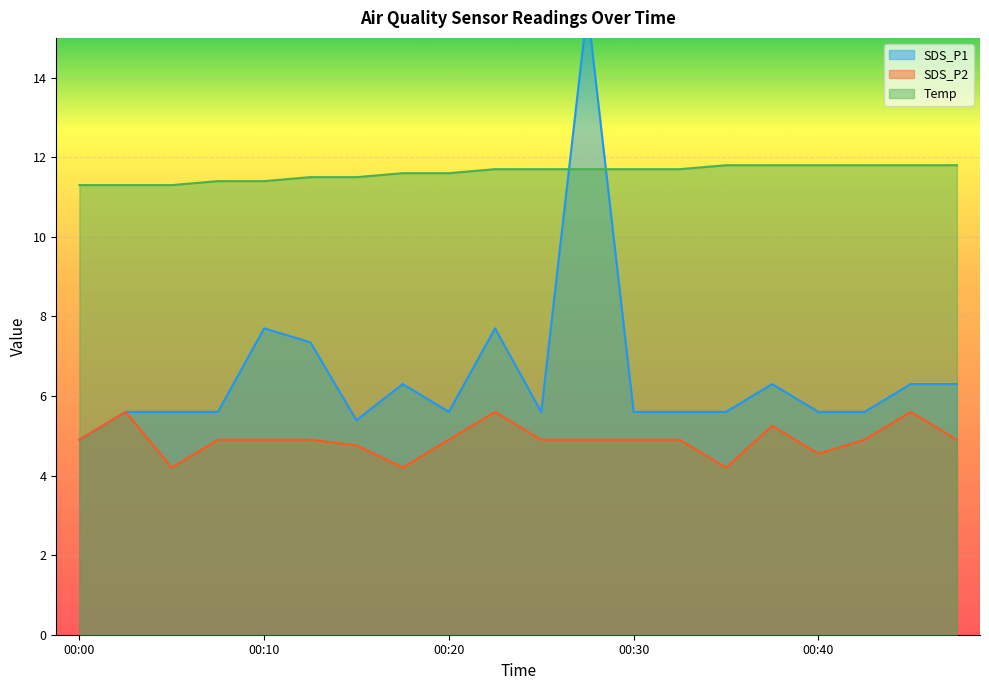

List the series in order of their peak value, lowest first.

SDS_P2, Temp, SDS_P1